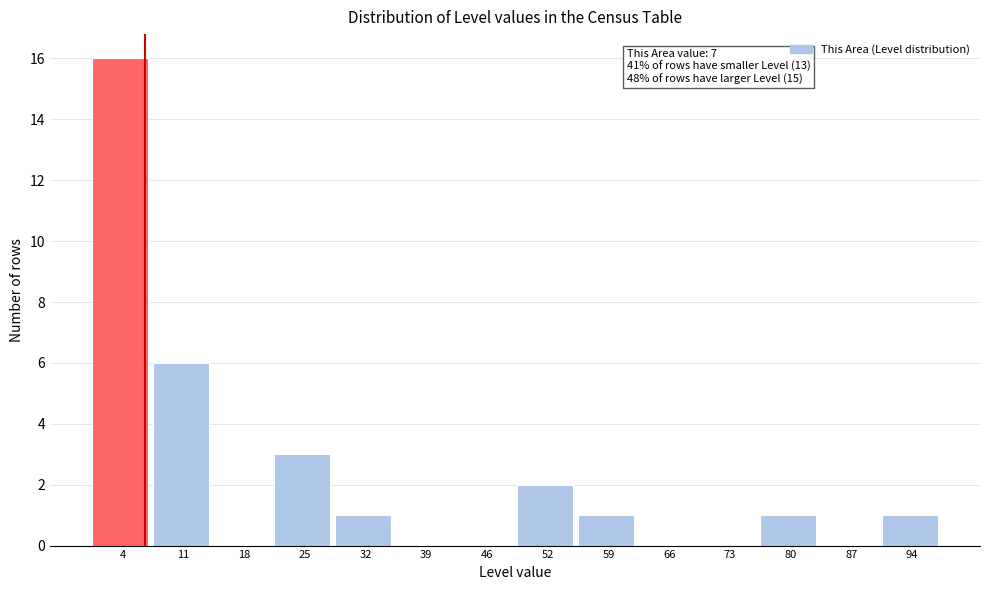

Over which range of the x-axis is the bar tallest?

1 to 8